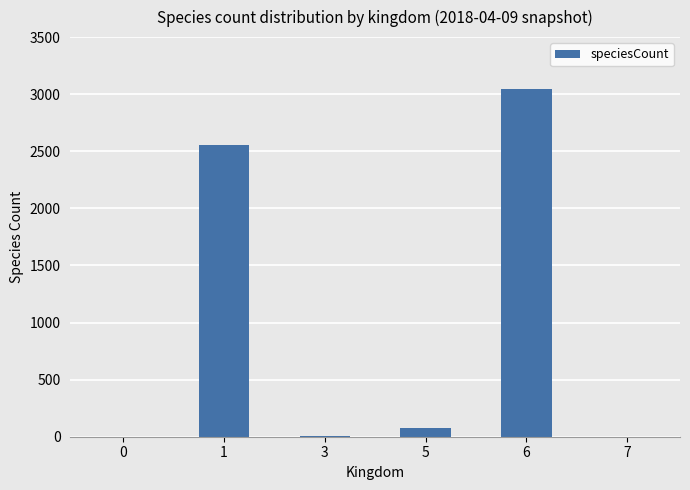

Count the number of categories in the chart.

6